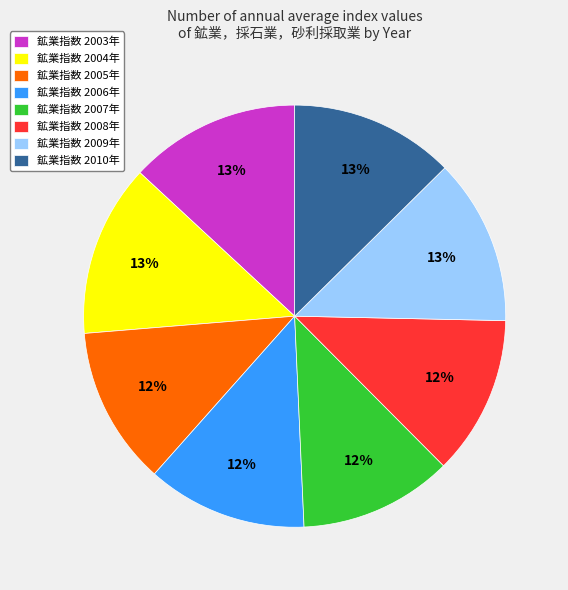

Approximately how many times larger is the value at 鉱業指数 2007年 compared to 鉱業指数 2003年?

0.9